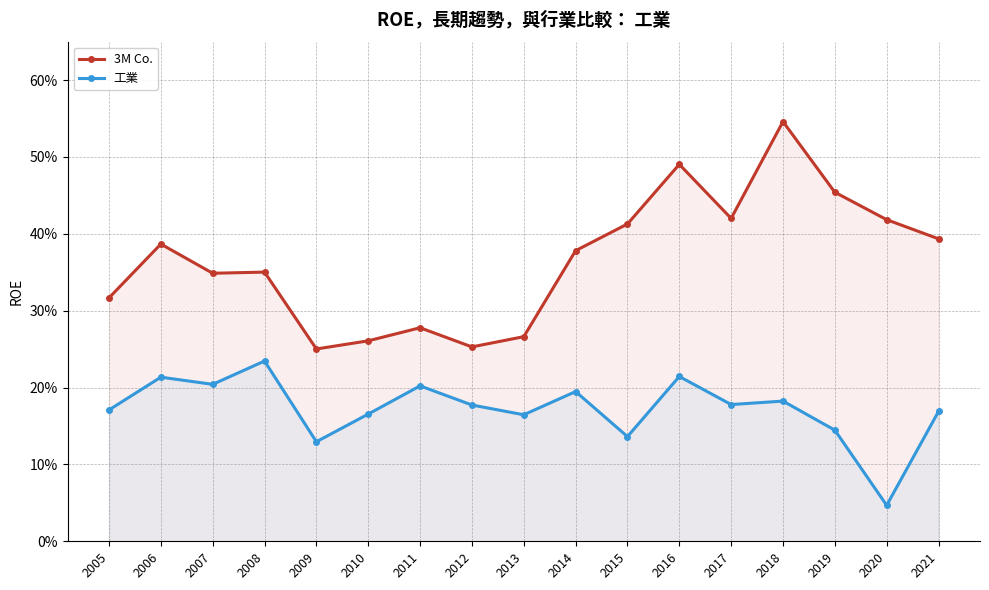

What is the total value across all series at 2009?

0.4